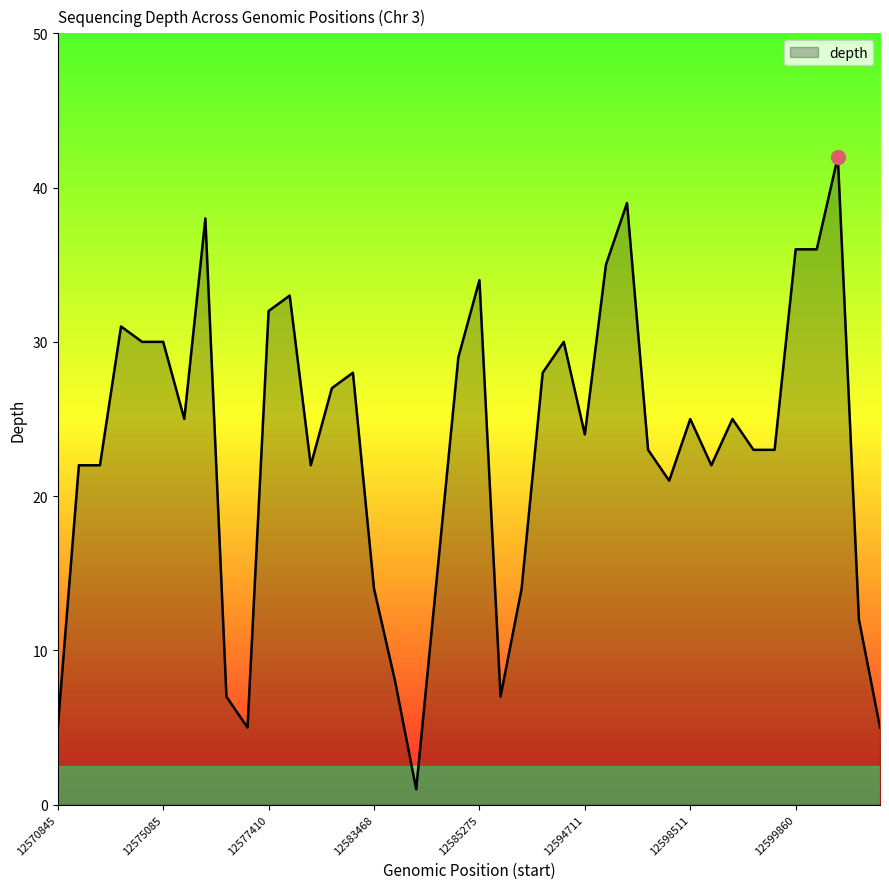

Is this an area chart (filled region under the line)?

Yes